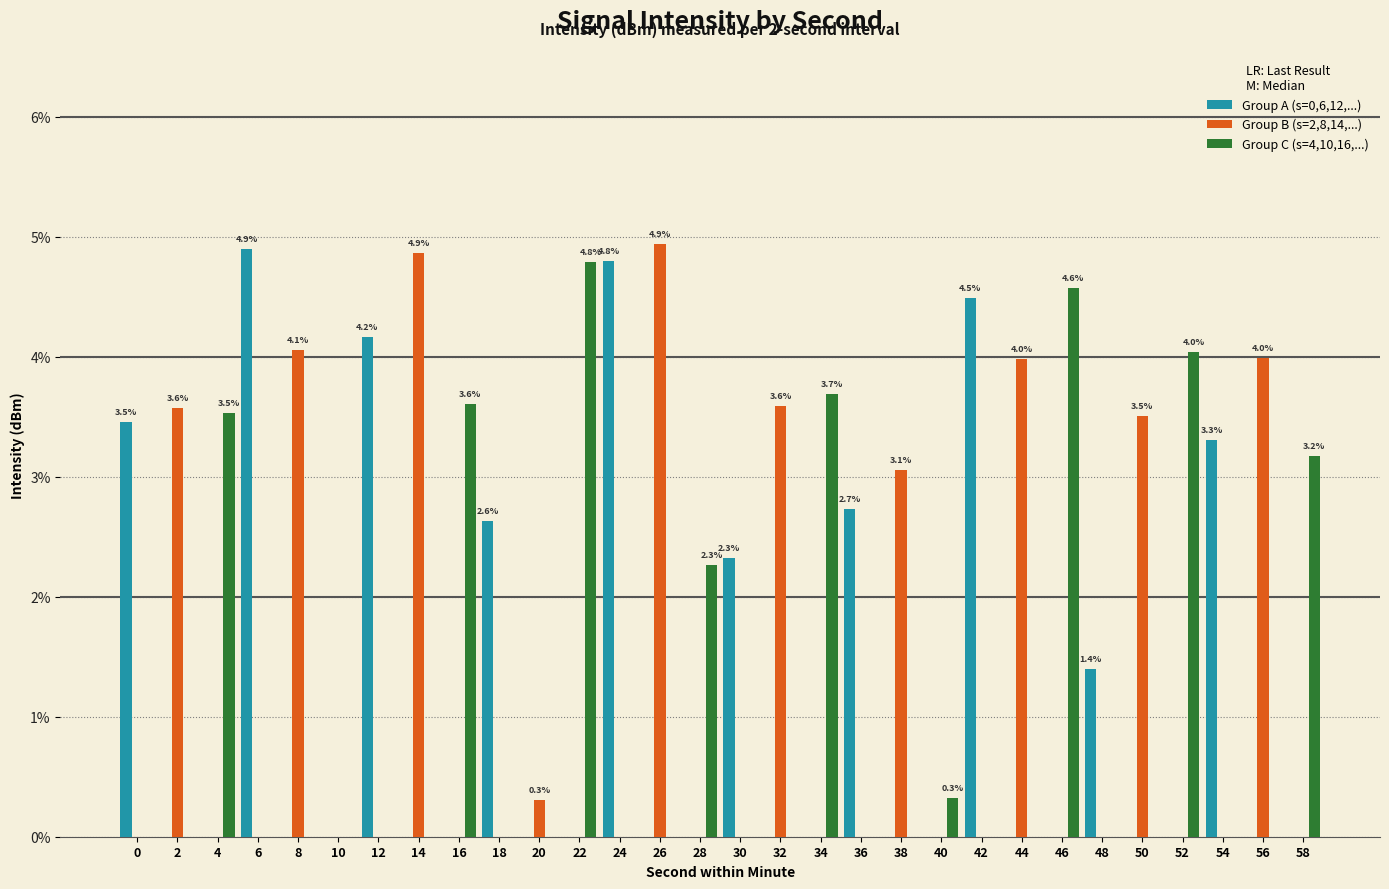

What is the difference between the Group B (s=2,8,14,...) values at 4 and 26?

4.9